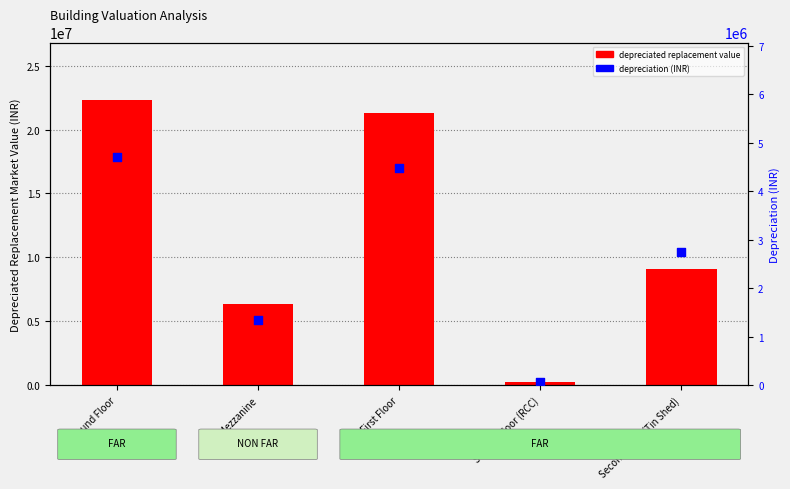

What is the total value across all series at Second Floor (Tin Shed)?

11857657.0